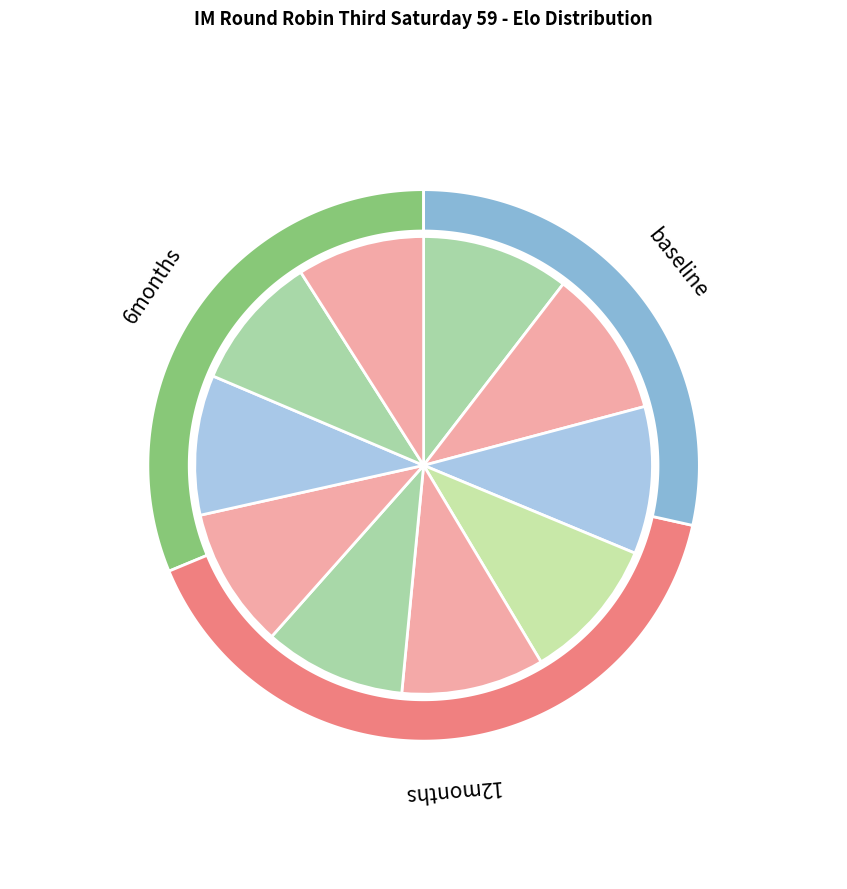

To the nearest percent, what portion does Dedebas Emre Emin represent?

10%